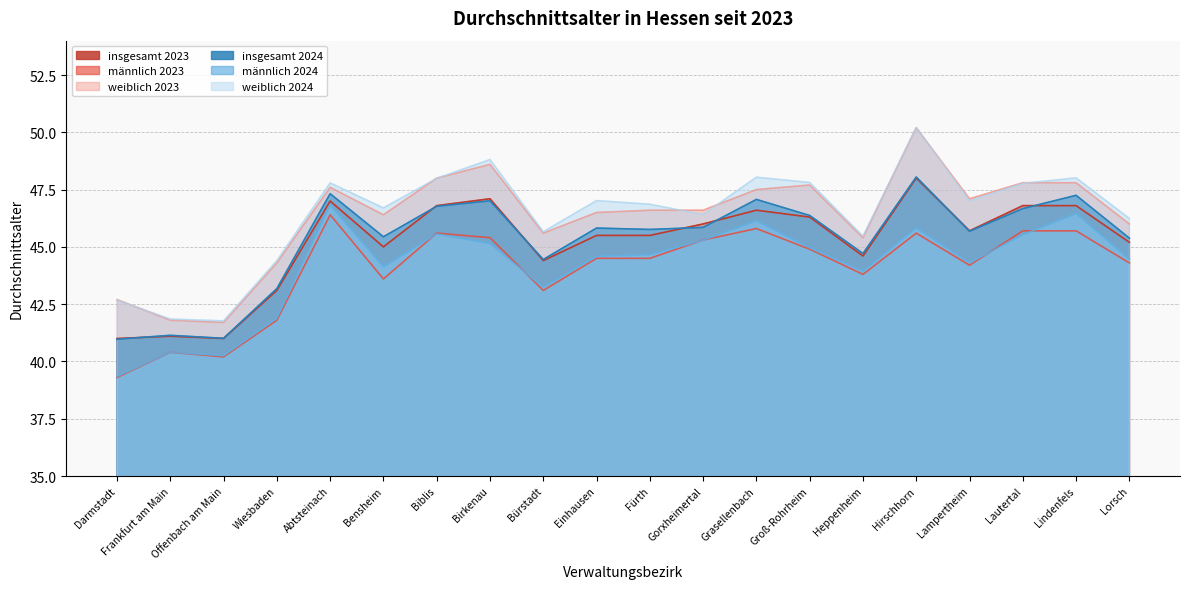

True or false: weiblich 2023 and männlich 2023 cross at least once.

False